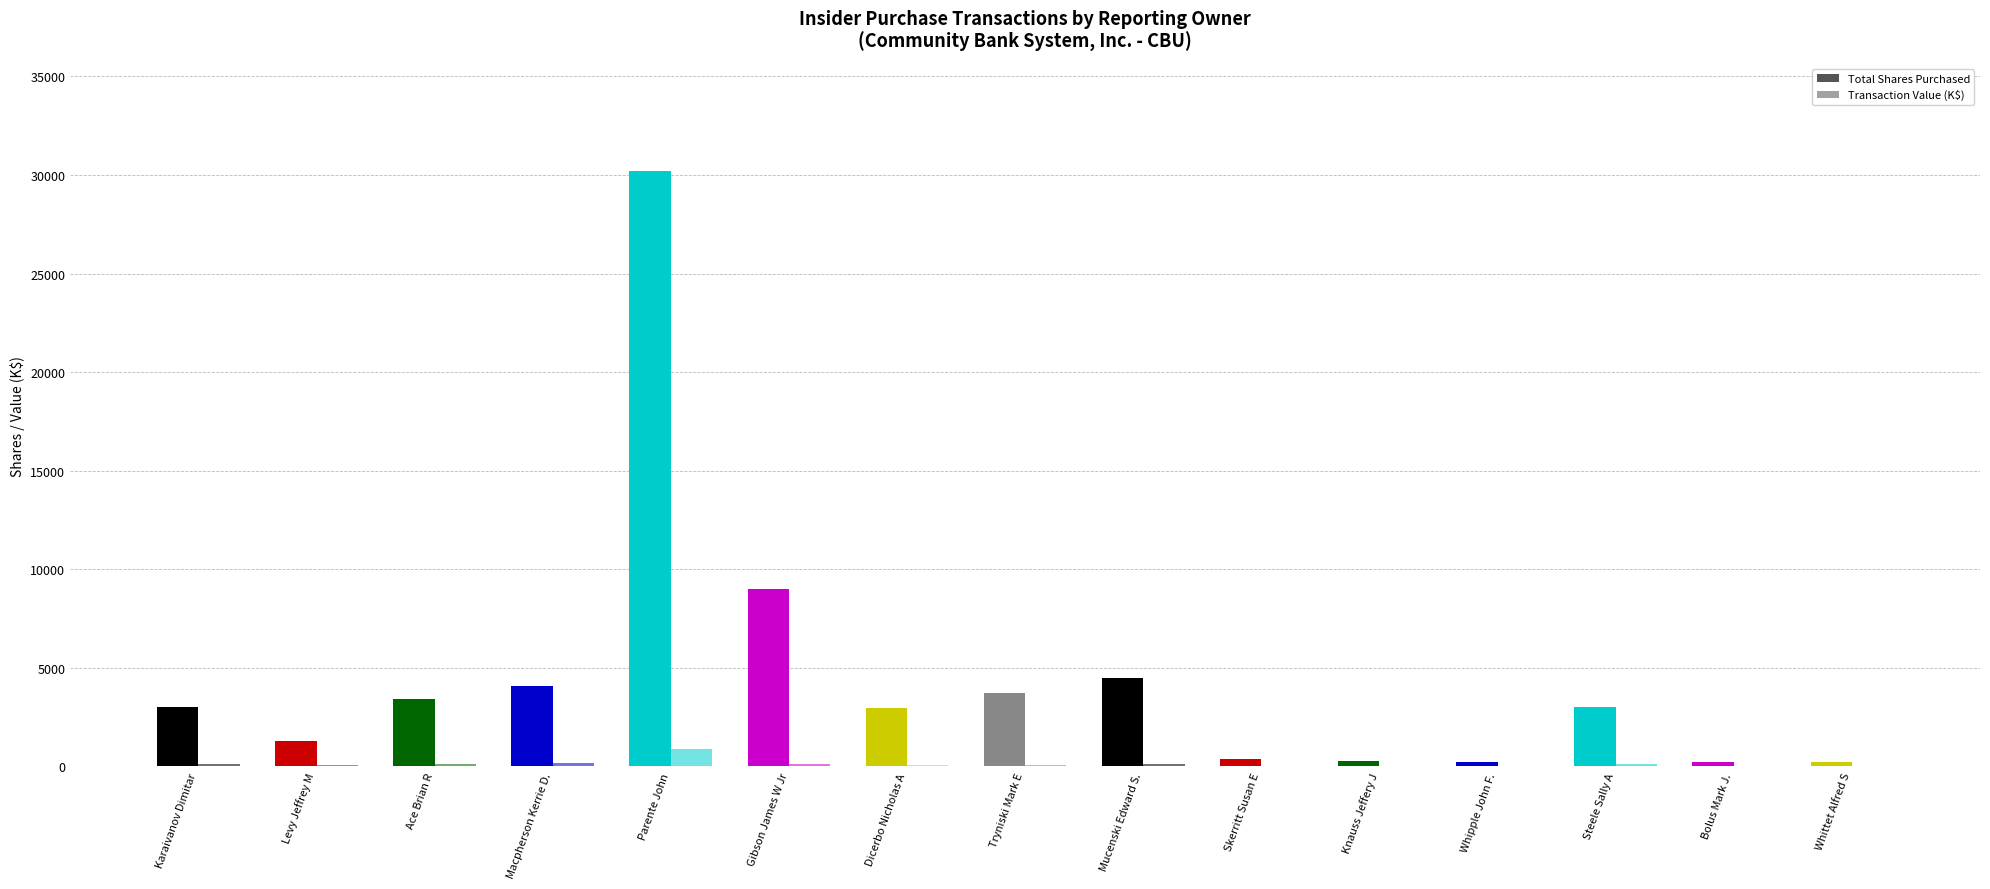

What position from the right is Mucenski Edward S.?

7